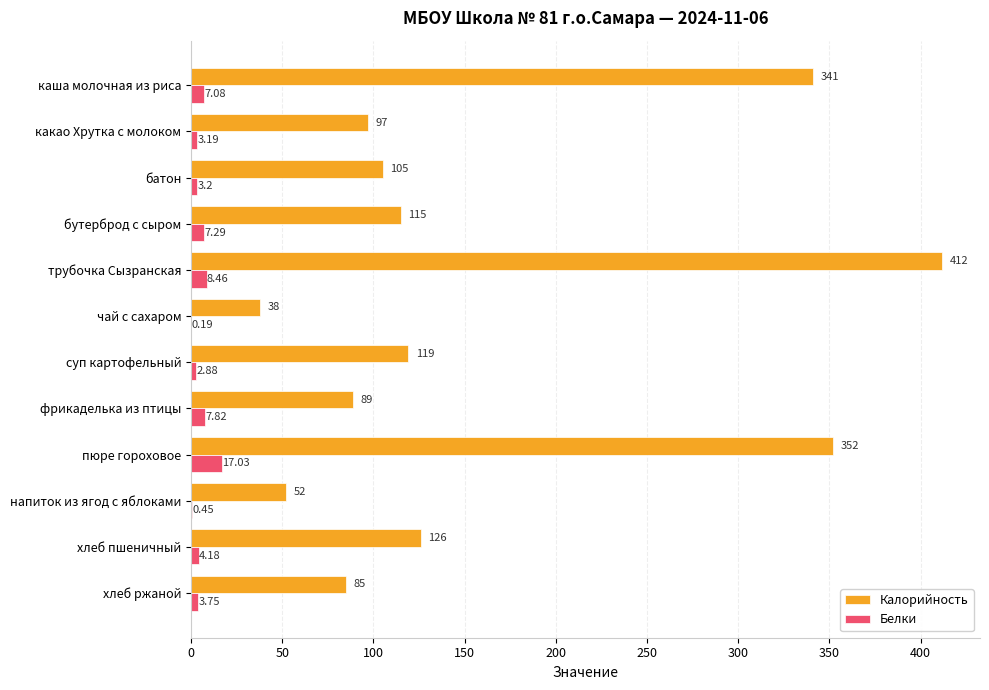

What is the sum of all Калорийность values?

1931.0